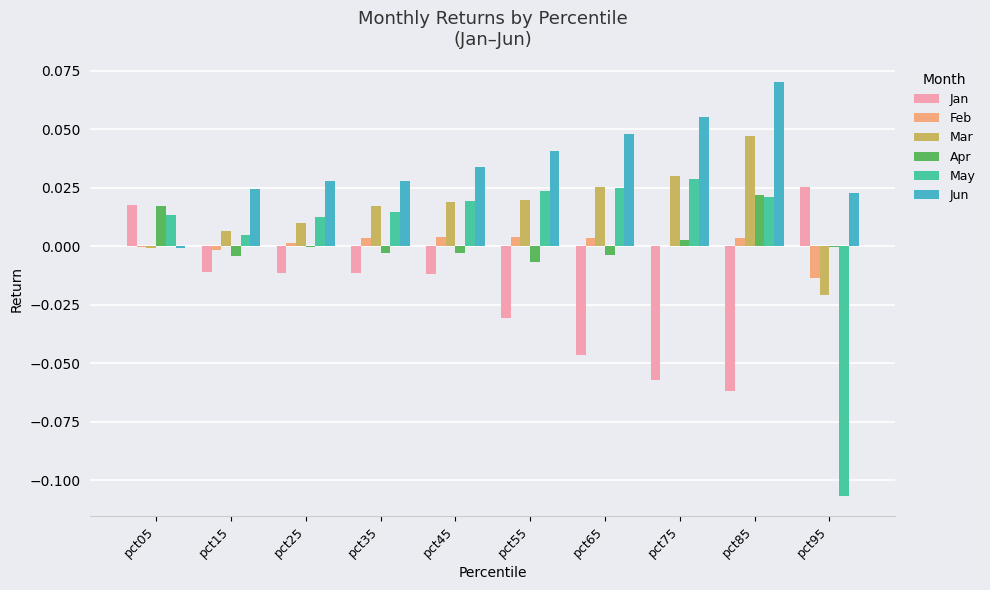

Is the value of Jan at pct85 greater than the value of Feb at pct25?

No